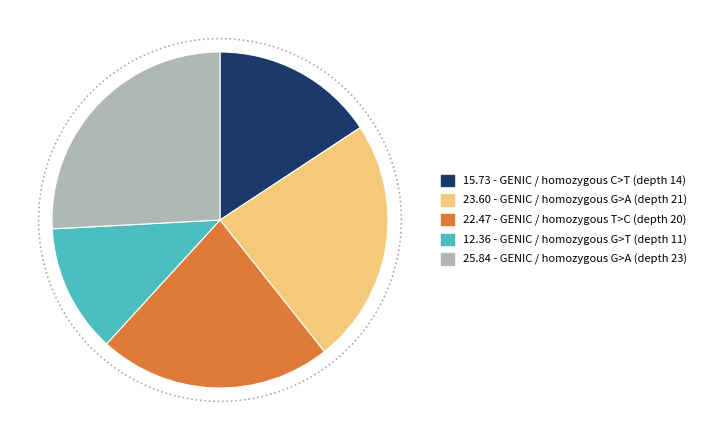

Is the sum of GENIC / homozygous C>T (depth 14) and GENIC / homozygous G>A (depth 23) greater than half?

No